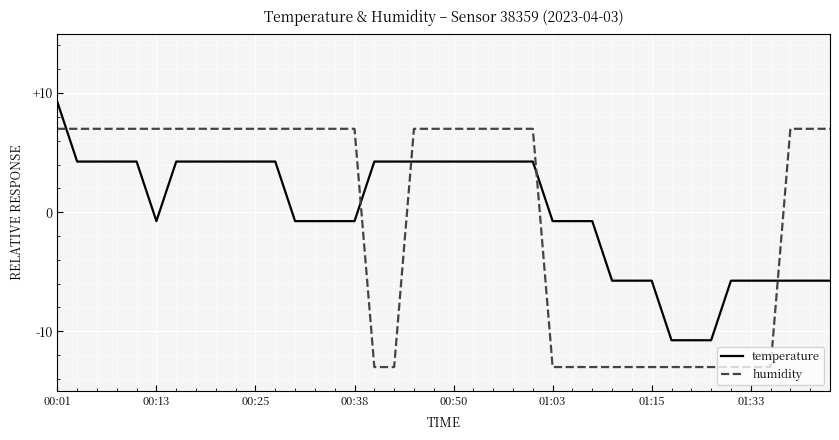

True or false: humidity and temperature intersect in this chart.

True